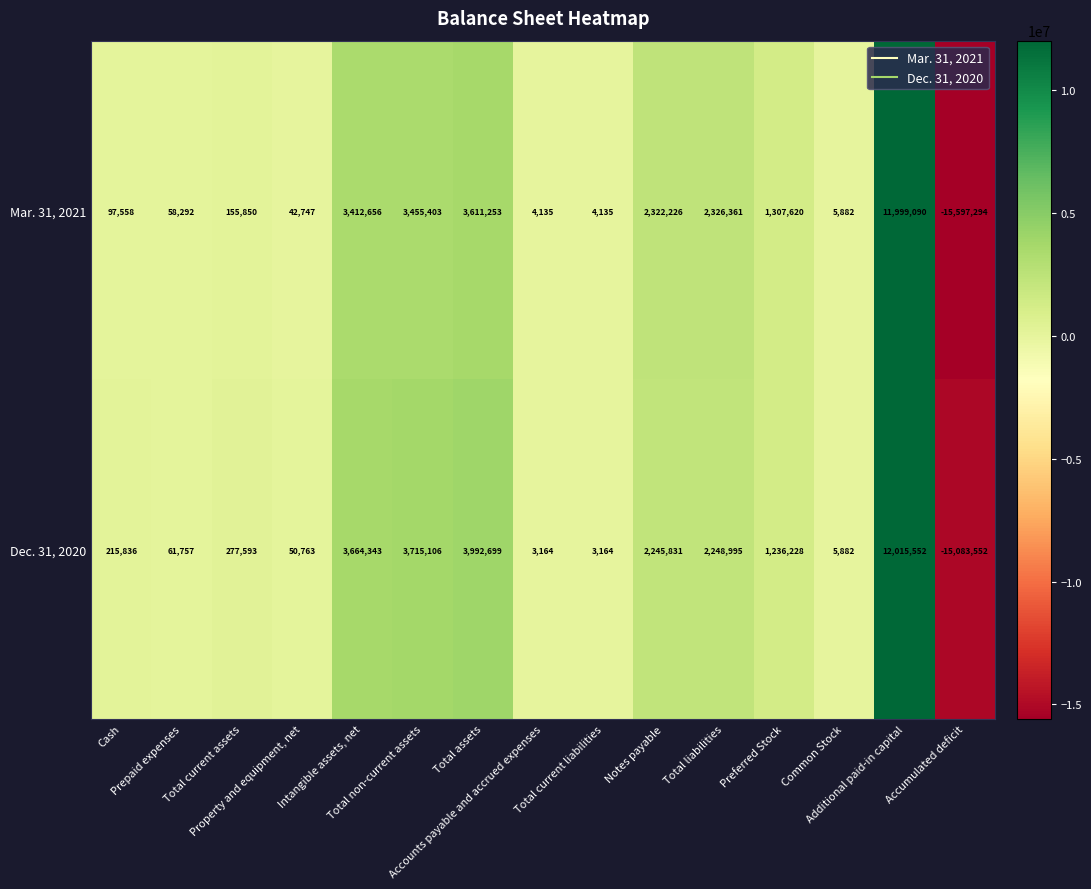

List the series in order of their peak value, lowest first.

Mar. 31, 2021, Dec. 31, 2020